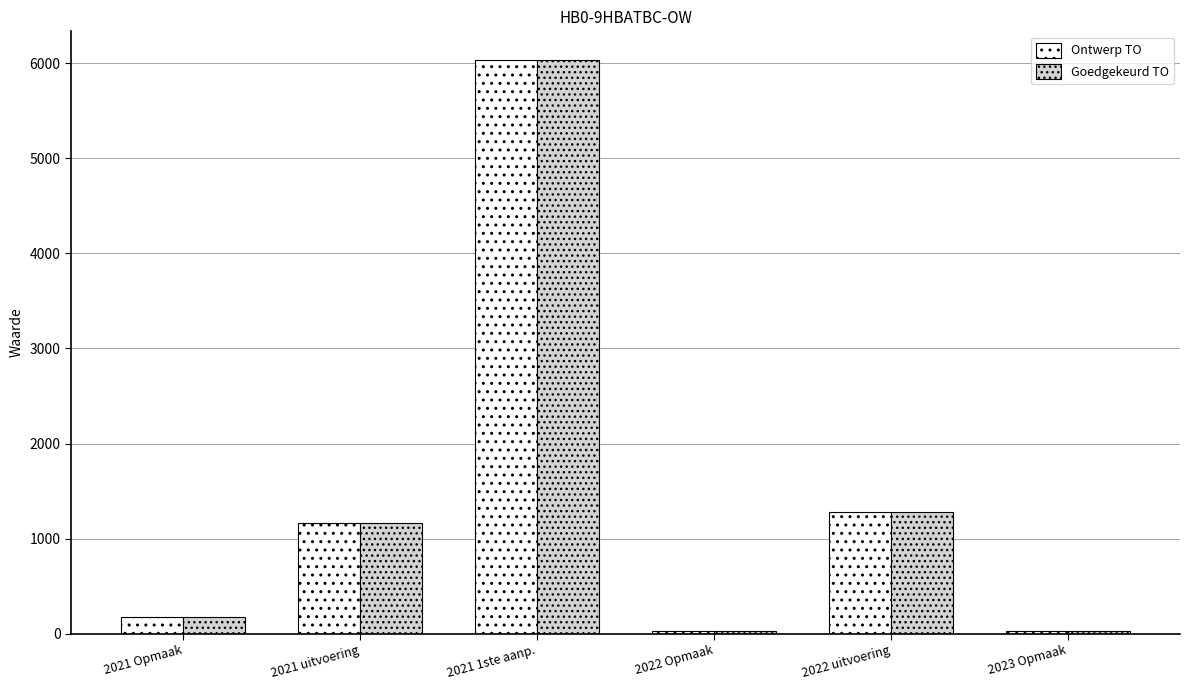

Reading left to right, list all the values displayed in this chart.

Ontwerp TO: 176	1165	6036	26	1277	26
Goedgekeurd TO: 176	1165	6036	26	1277	26